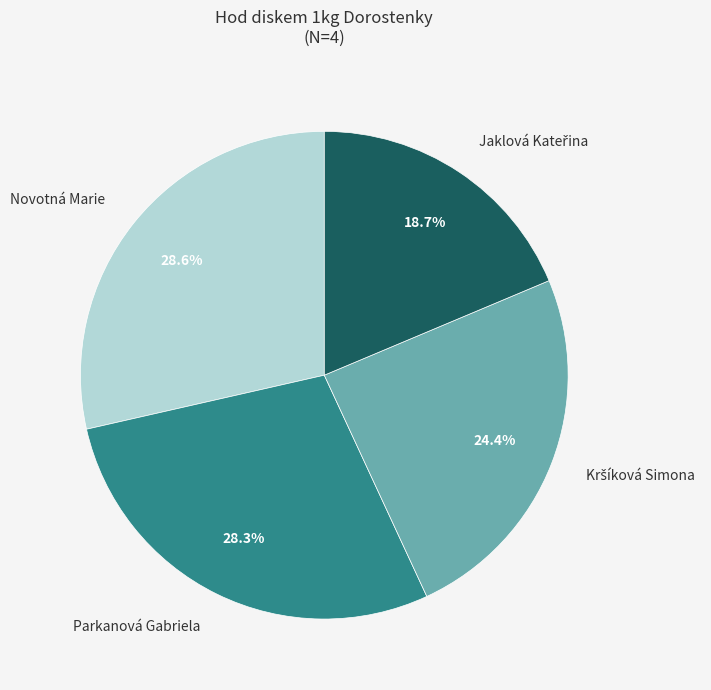

Is there any slice that represents more than half of the pie?

No